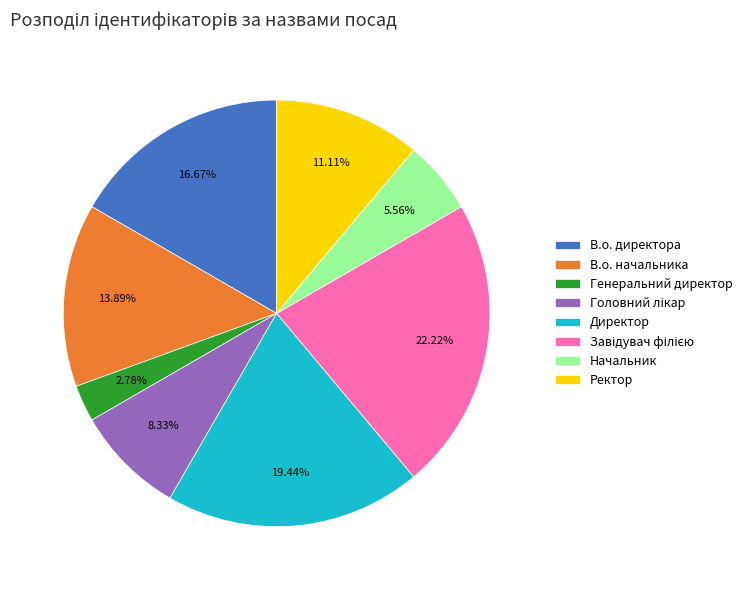

Which has a higher value, Ректор or В.о. начальника?

В.о. начальника